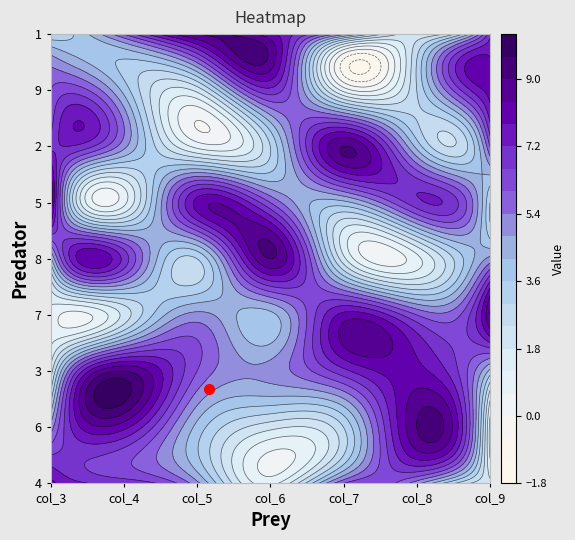

Count the 2 values in the range 3 to 7.

5